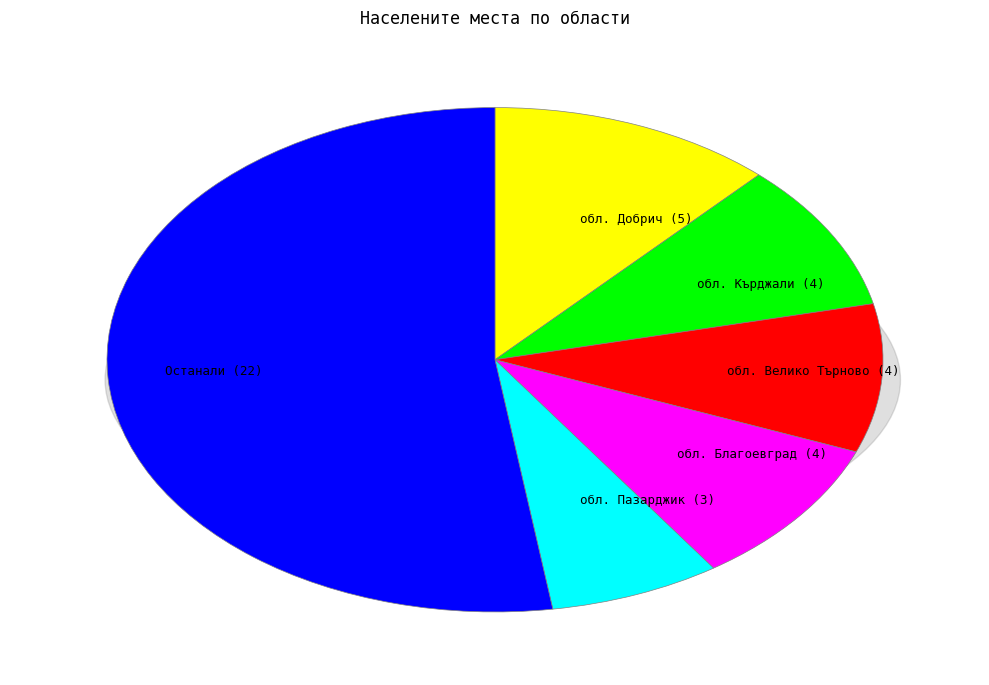

Does обл. Ловеч account for over 50% of the chart?

No